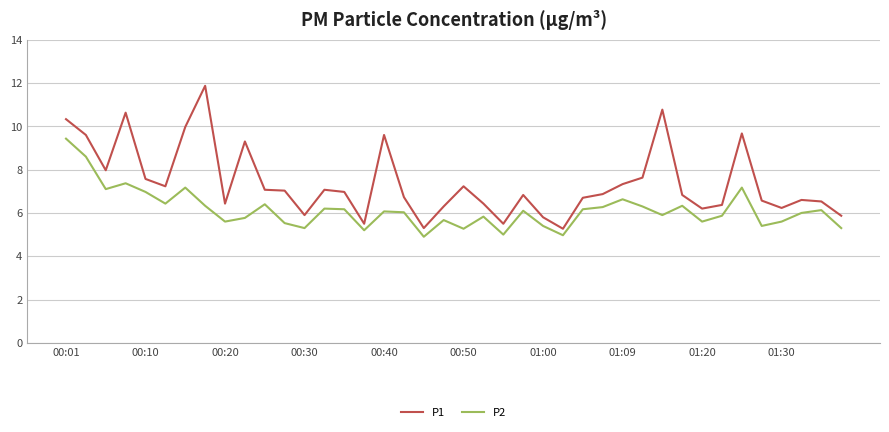

Rank the series by their maximum value, from lowest to highest.

P2, P1